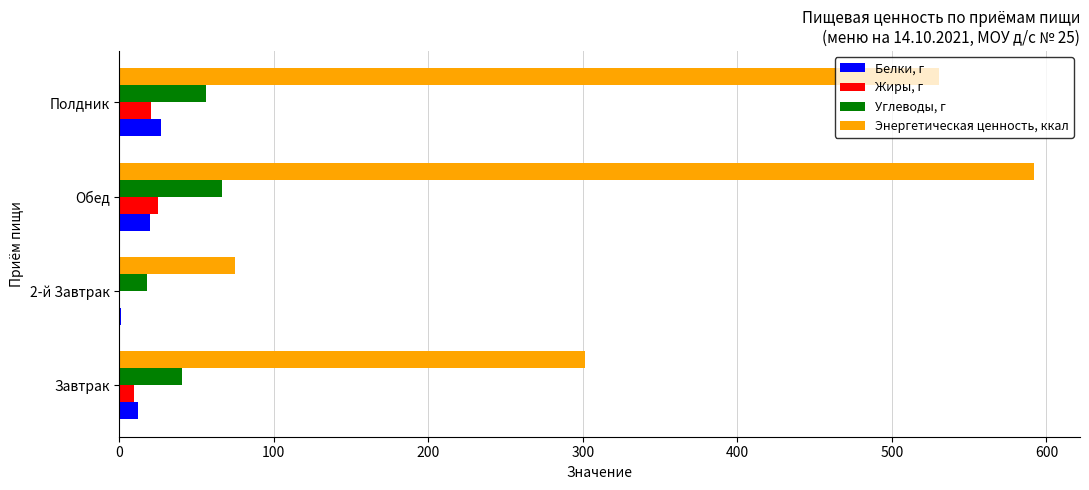

The Белки, г series shows 20.0 at Обед. True or false?

True